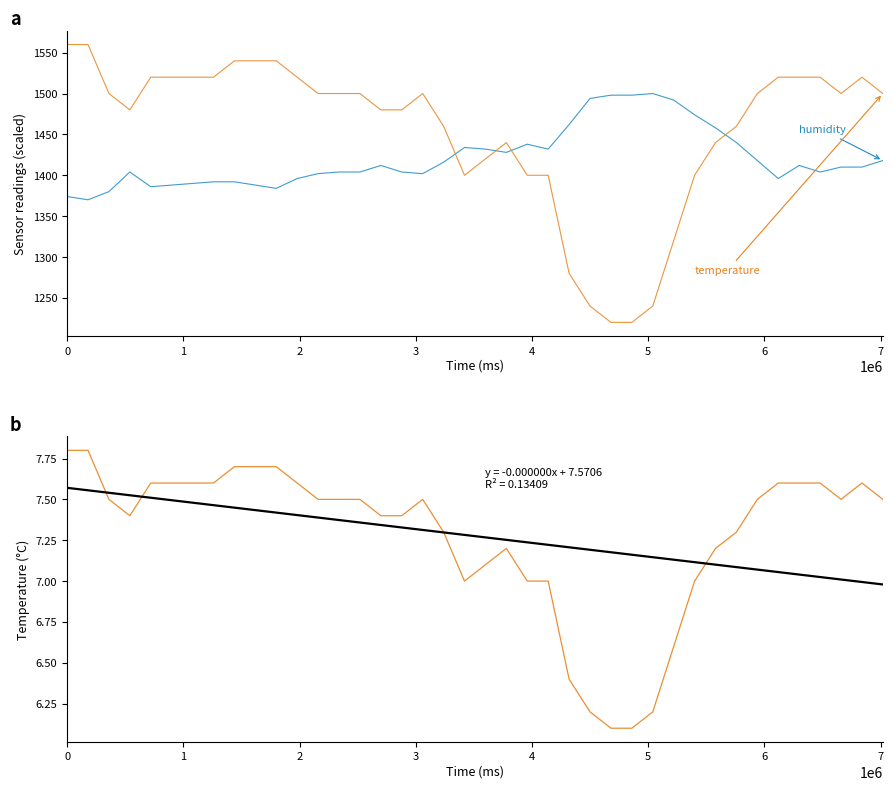

True or false: humidity (scaled) has a value of 612.4 at 1.

False